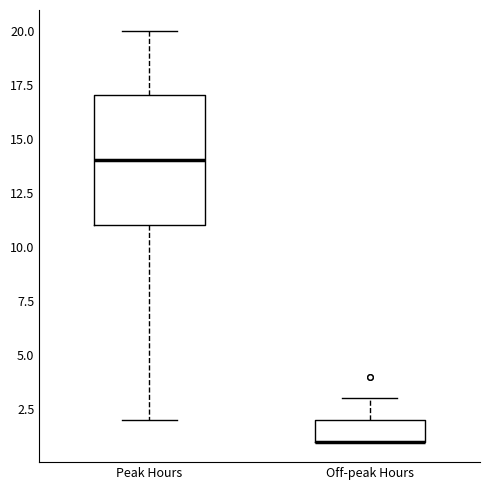

Which box is the tallest, from its lower edge to its upper edge?

Peak Hours